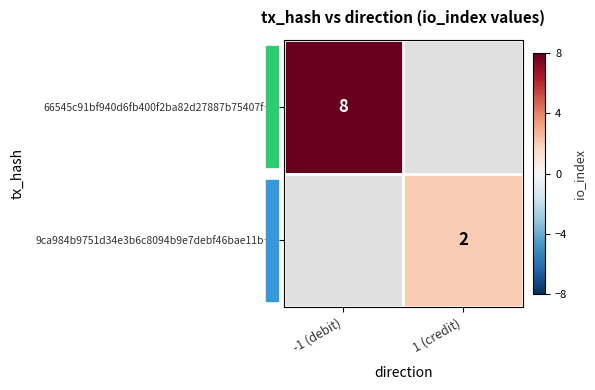

True or false: 66545c91bf940d6fb400f2ba82d27887b75407f… has a value of 14 at -1 (debit).

False